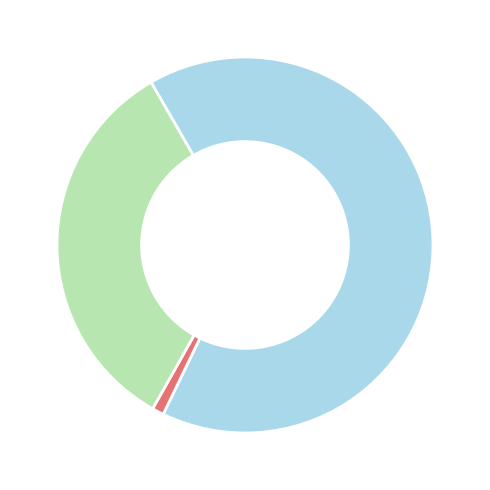

Is there any slice that represents more than half of the pie?

Yes